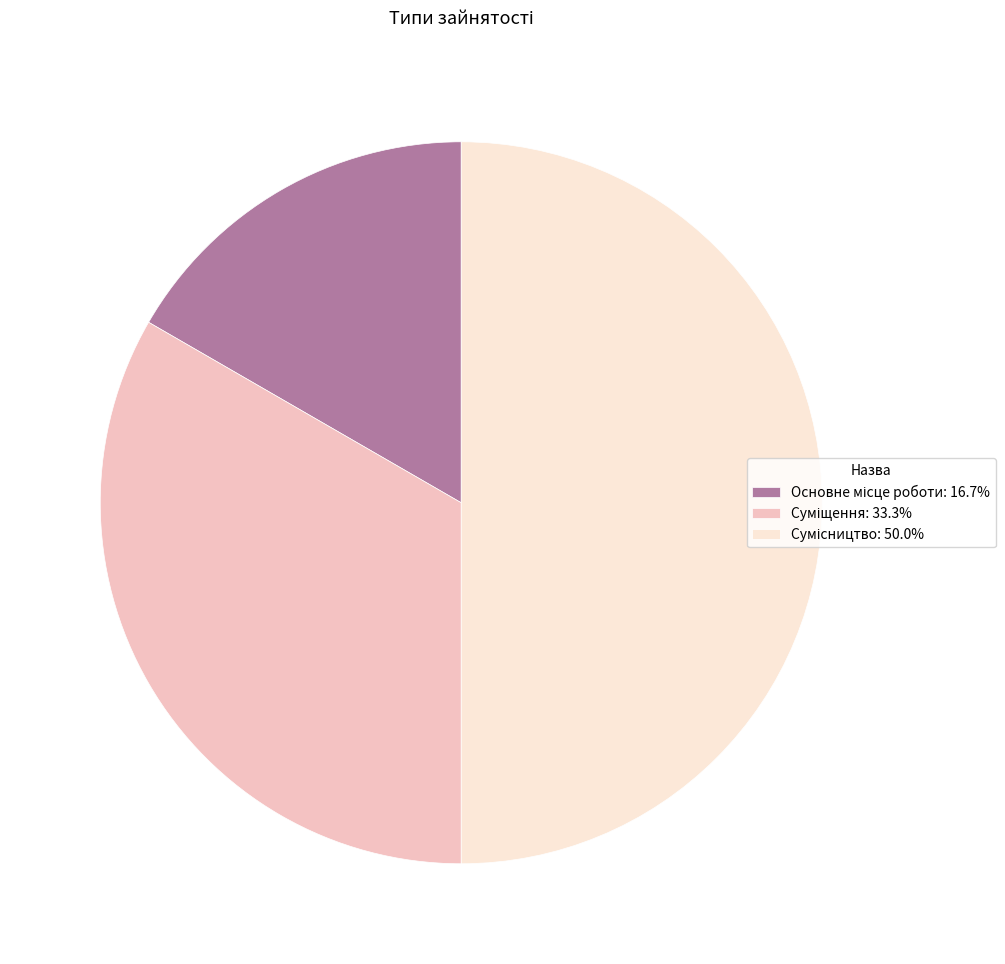

How many slices are in this pie chart?

3